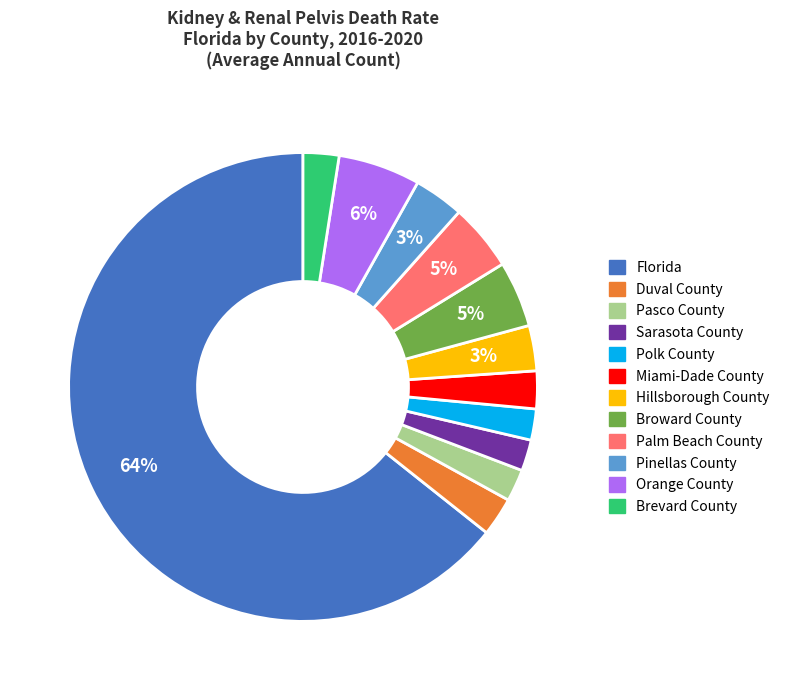

Which has a higher value, Brevard County or Palm Beach County?

Palm Beach County